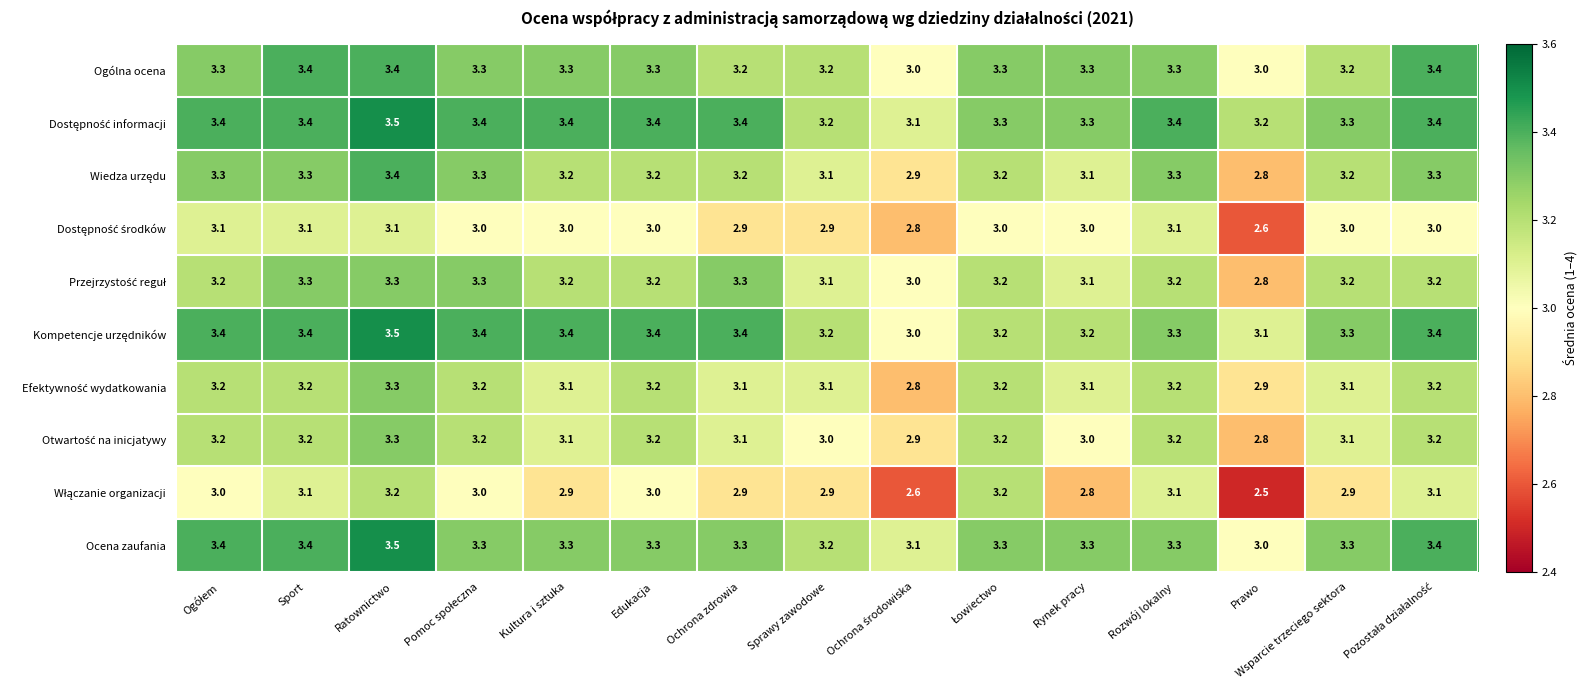

Count the Ocena zaufania values in the range 3 to 4.

15